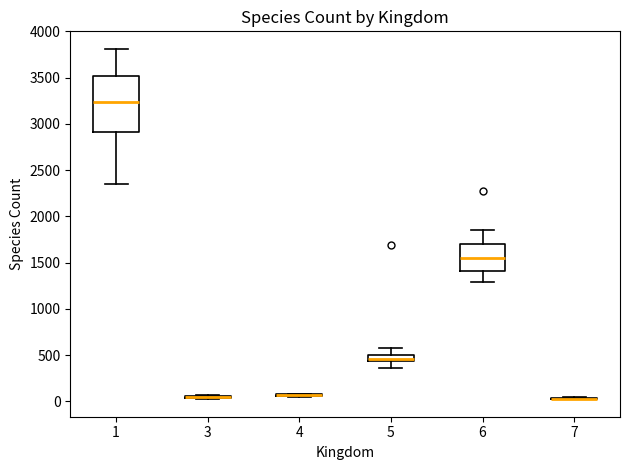

Comparing the boxes themselves (not the whiskers), which one is the tallest?

1